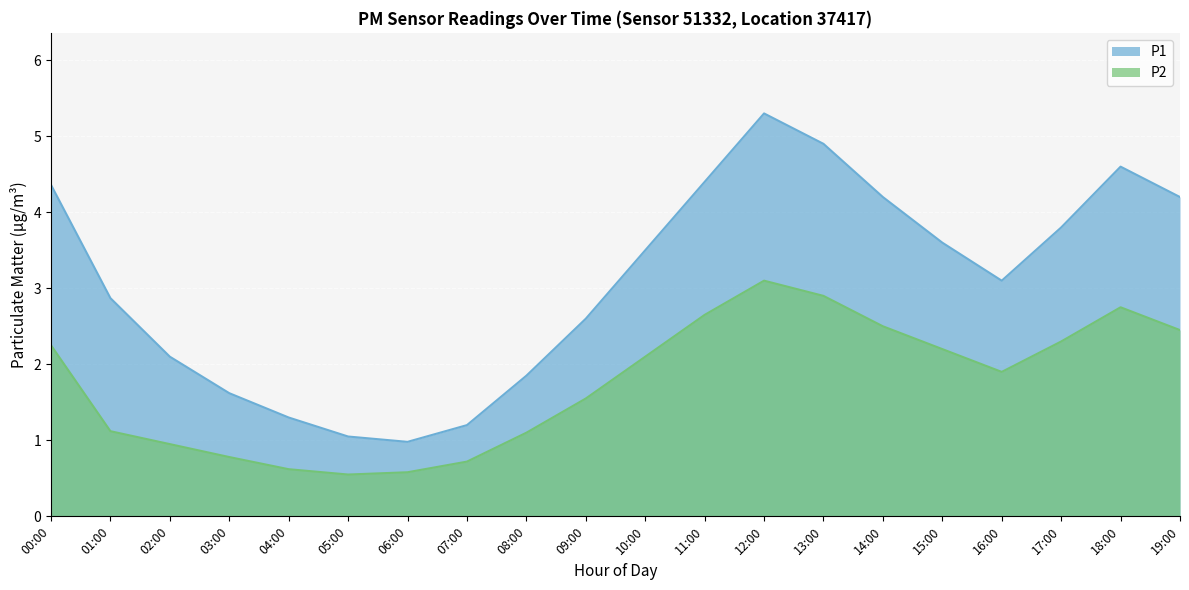

List the labels in order of value, smallest first.

05:00, 06:00, 04:00, 07:00, 03:00, 02:00, 08:00, 01:00, 09:00, 16:00, 10:00, 15:00, 00:00, 17:00, 19:00, 14:00, 11:00, 18:00, 13:00, 12:00